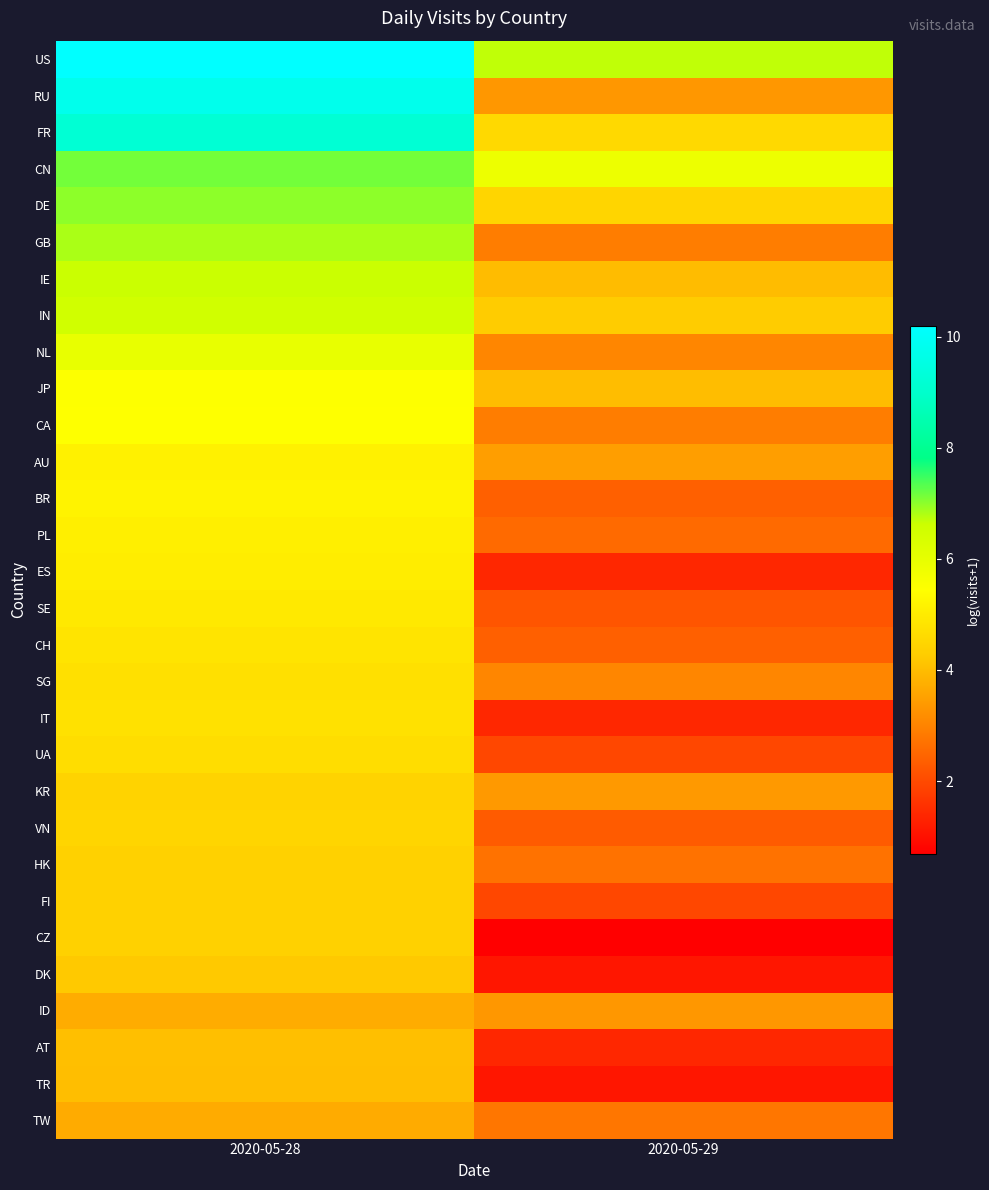

What is the spread (max minus min) of values at 2020-05-28?

6.5